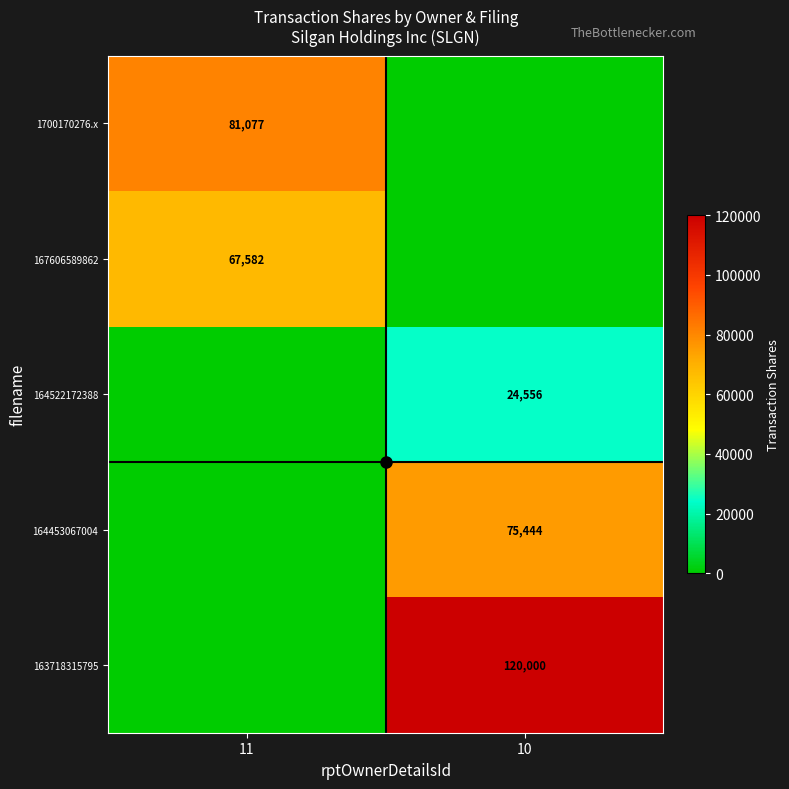

The value of 167606589862 at 11 is 89134. True or false?

False